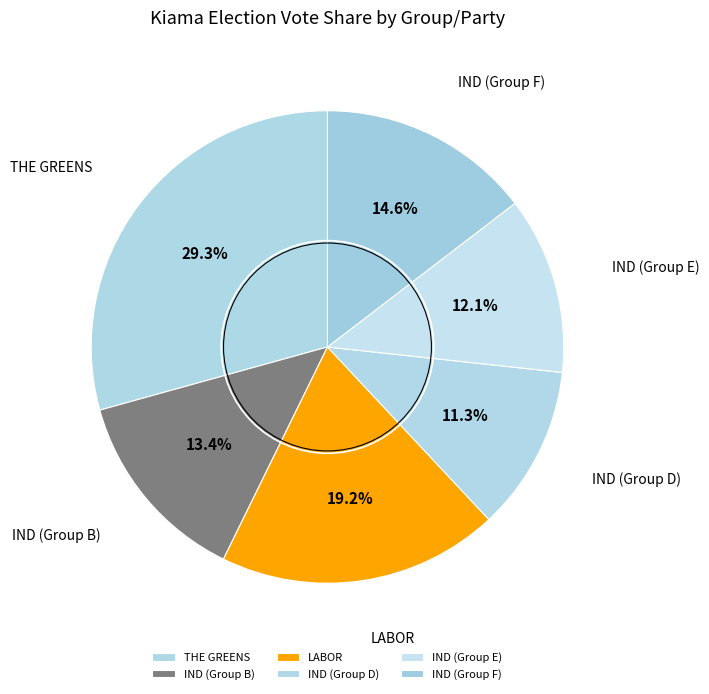

What is the largest slice in the pie chart?

THE GREENS